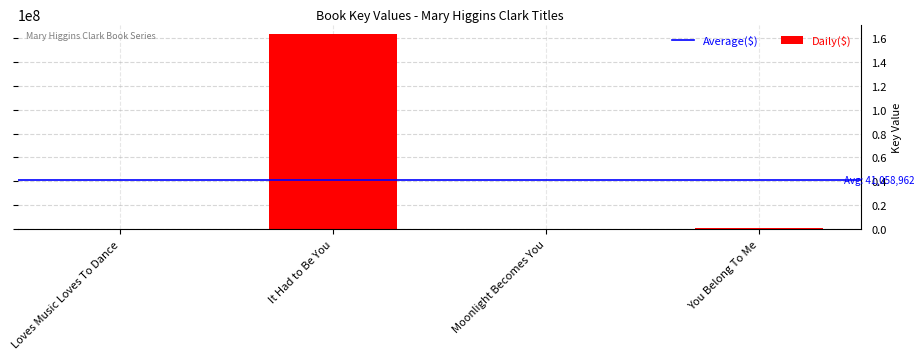

What is the approximate value at It Had to Be You?

163068395